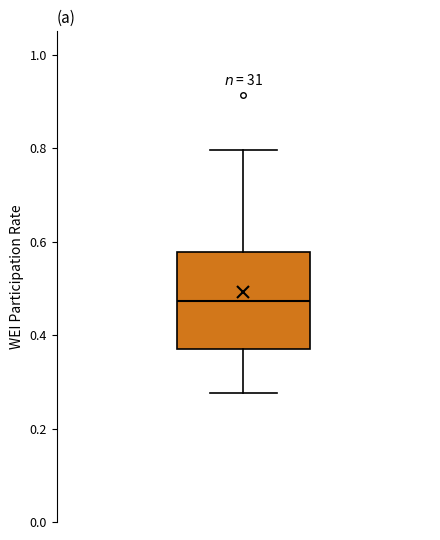

Transcribe this box plot: give where the median line is, the range the box spans, and where the two whiskers end, as read against the y-axis. The values are not printed on the chart, so give them approximately, as read against the axis.

median 0.48, box 0.38 to 0.58, whiskers 0.28 to 0.80